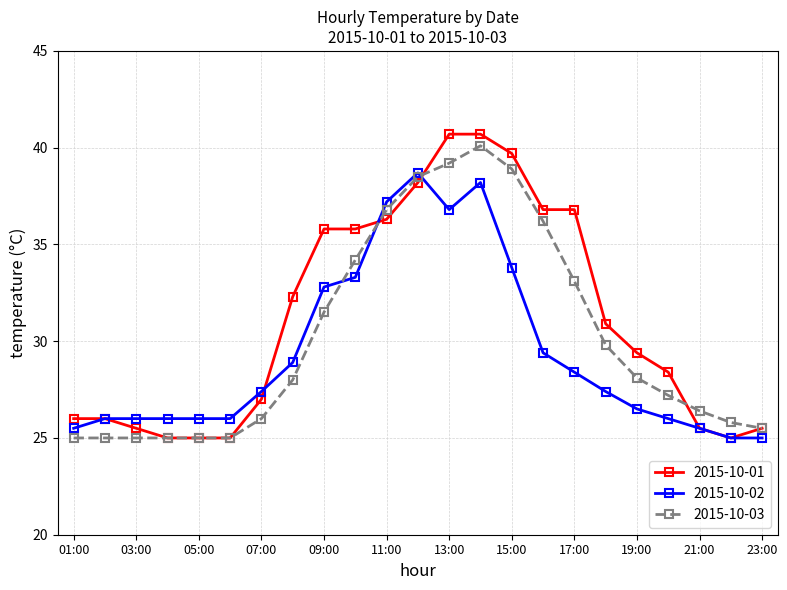

What is the smallest value displayed?

25.0